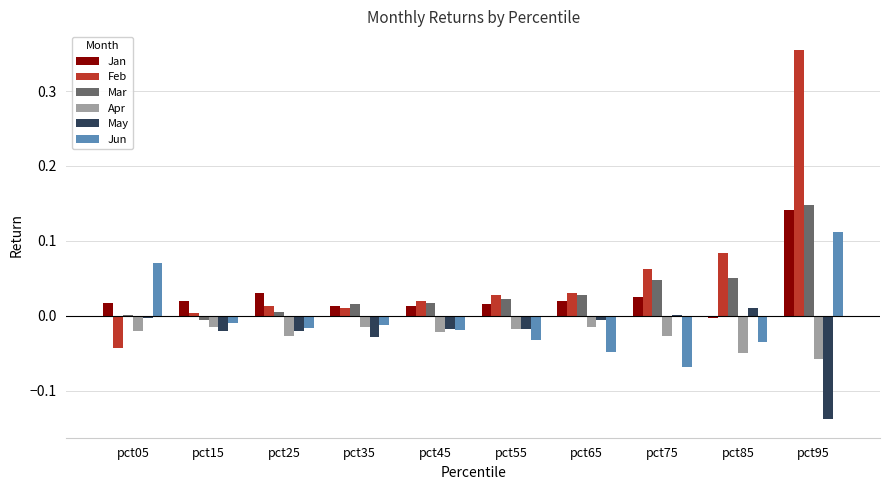

Between pct85 and pct95, which series saw the biggest shift?

Feb